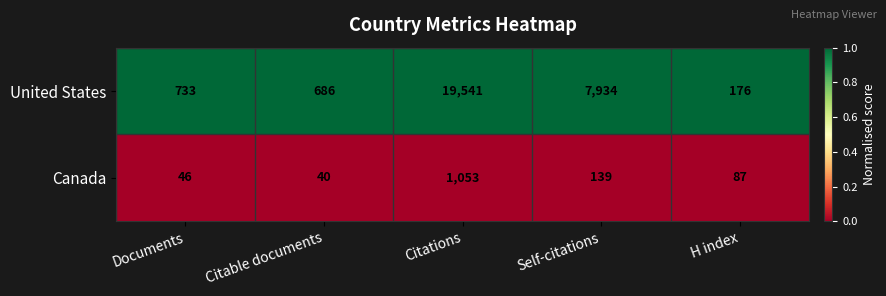

The Canada series shows 46 at Documents. True or false?

True